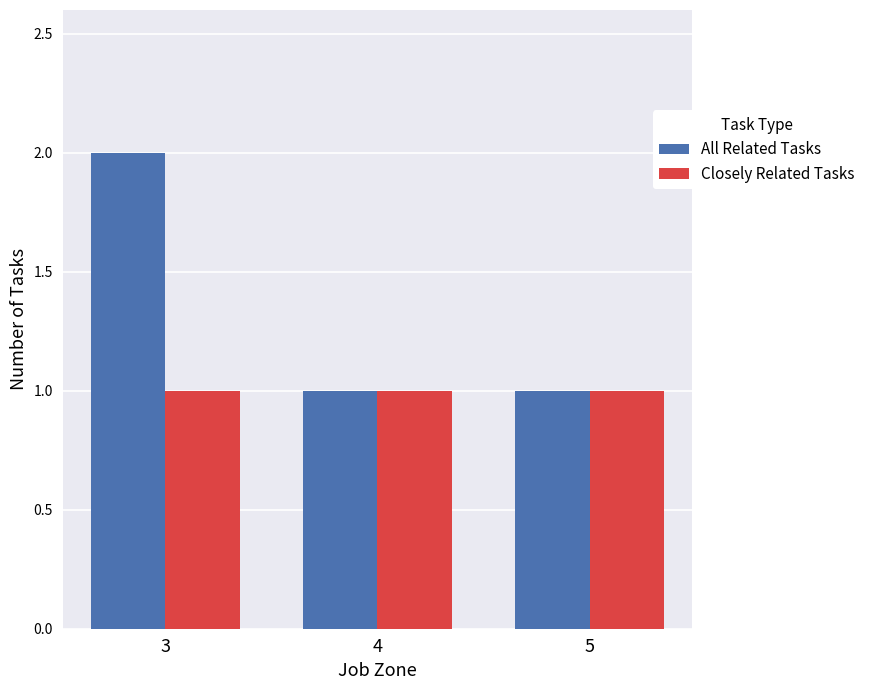

At which category is the sum across all series the highest?

3